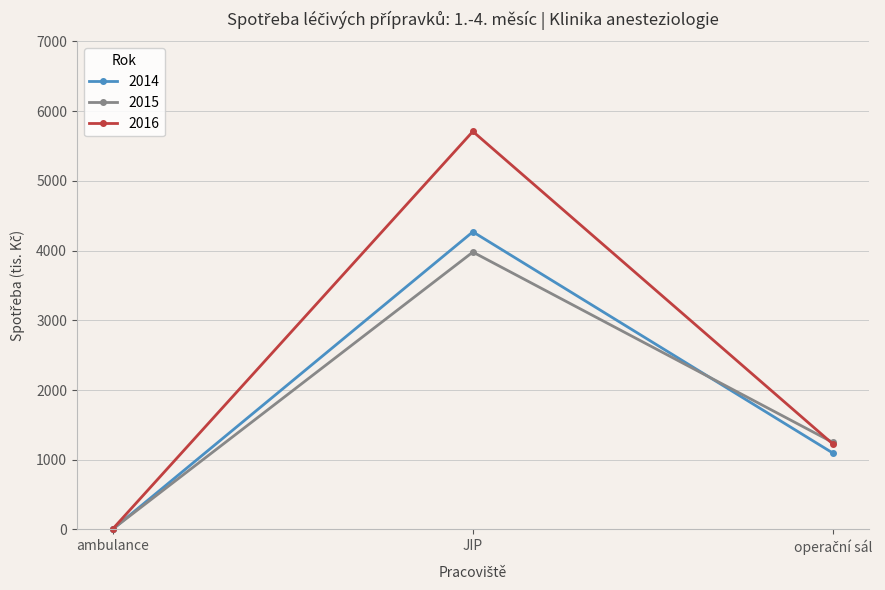

How many distinct data groups are displayed?

3